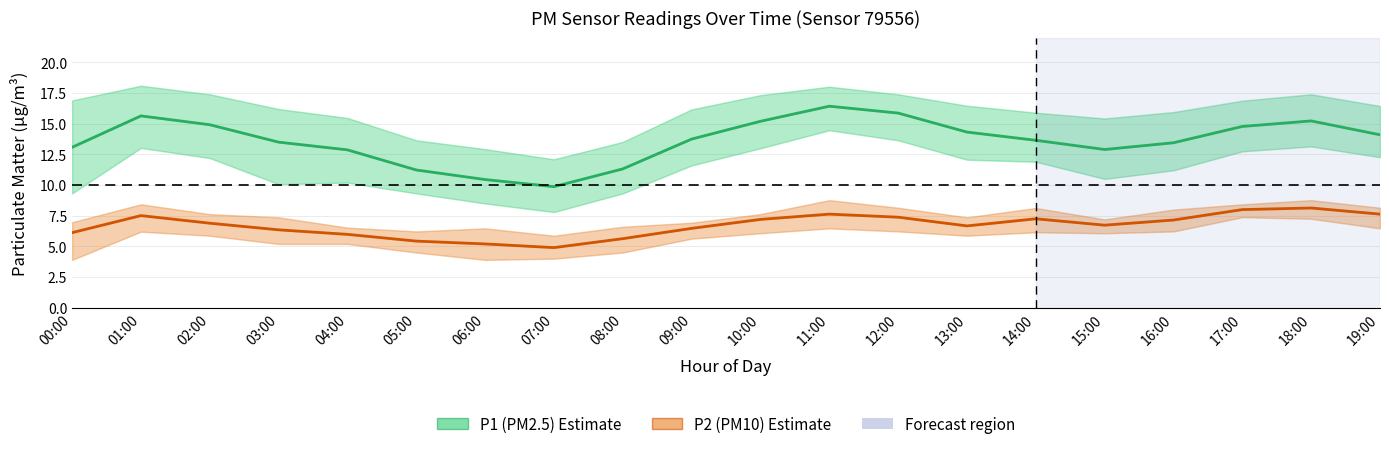

What is the label of the 4th point from the left?

03:00